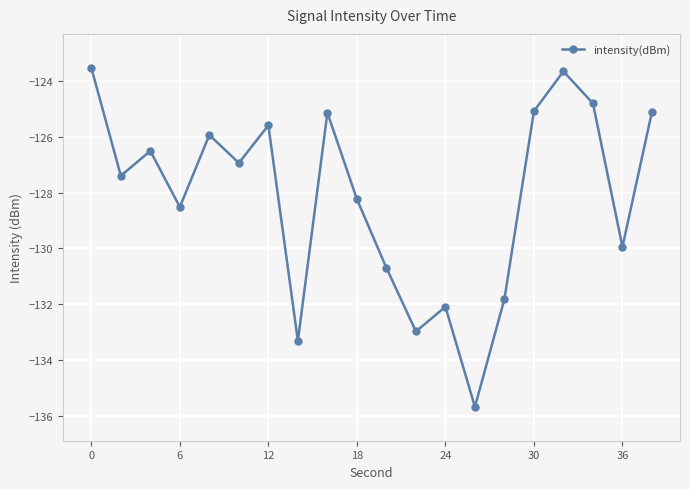

How many interior local valleys (lower than both neighbors) does the data have?

7